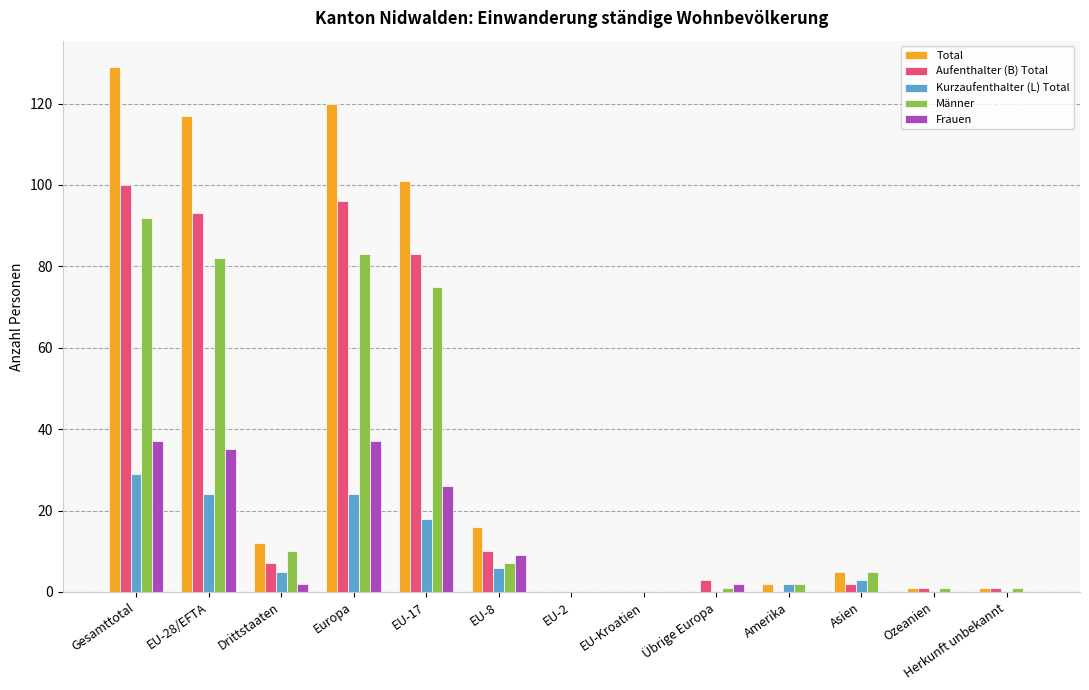

Between EU-17 and EU-8, which series saw the biggest shift?

Total